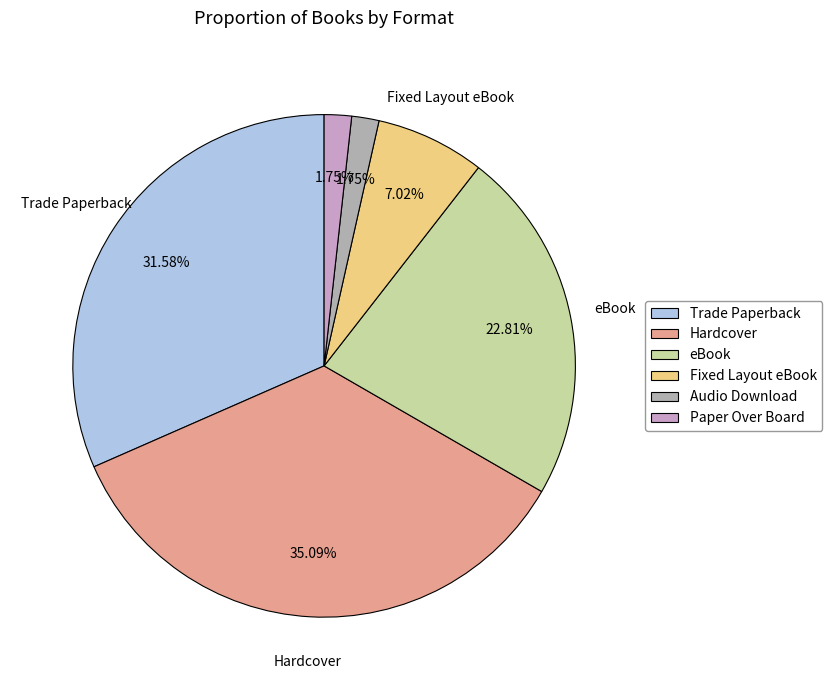

True or false: eBook accounts for 23% of the total.

True